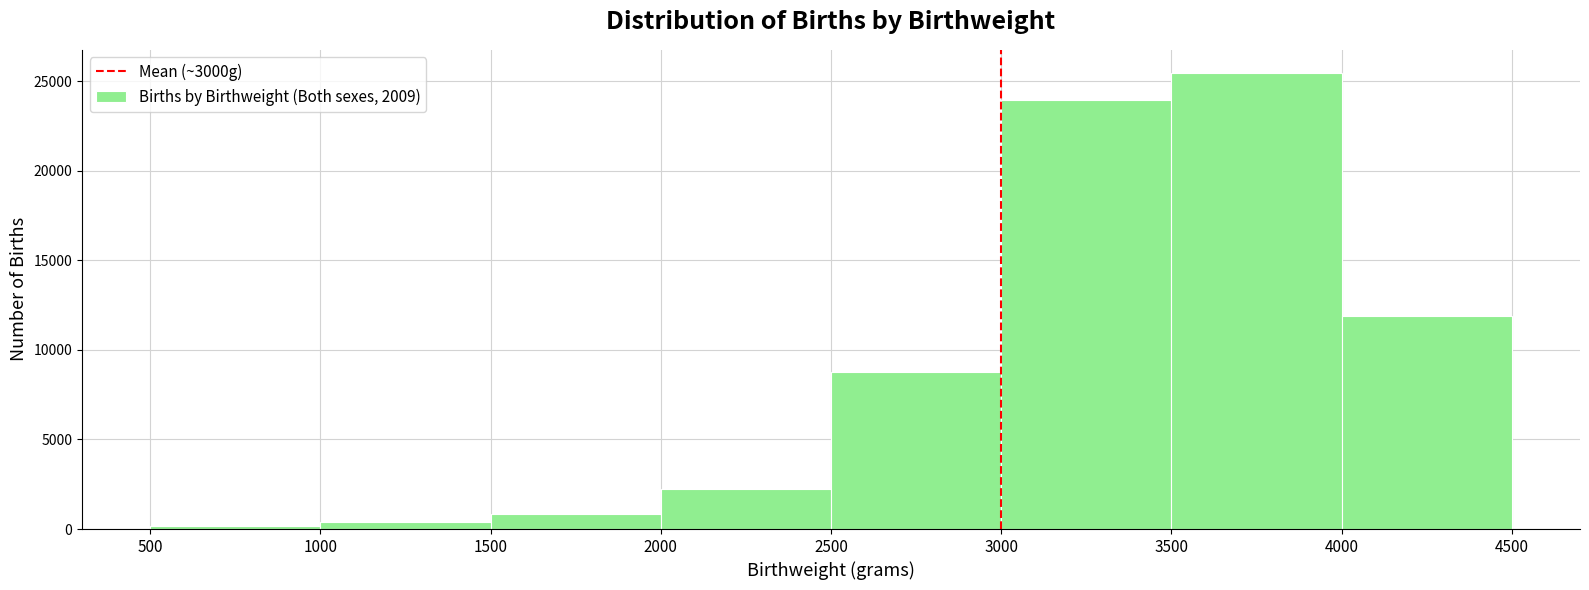

Which range on the x-axis has the tallest bar?

3500 to 4000